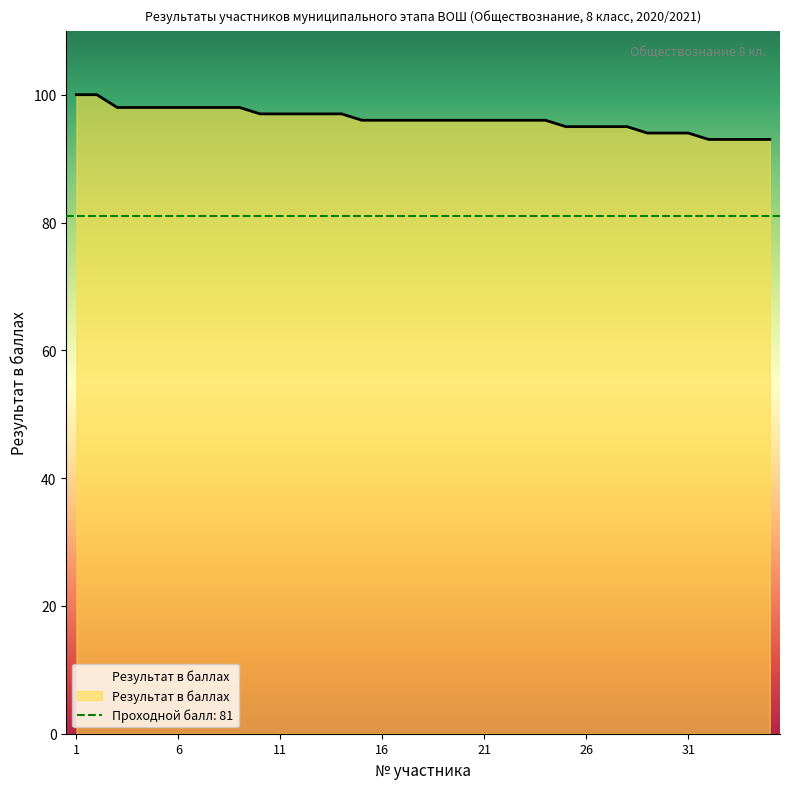

Between 35 and 6, which is larger?

6